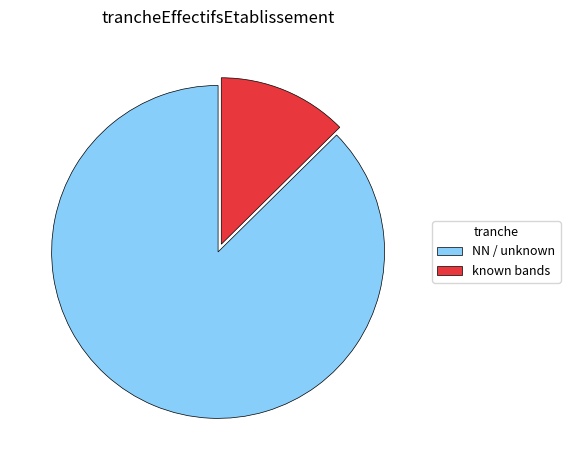

Rank the categories by value from highest to lowest.

NN / unknown, known bands